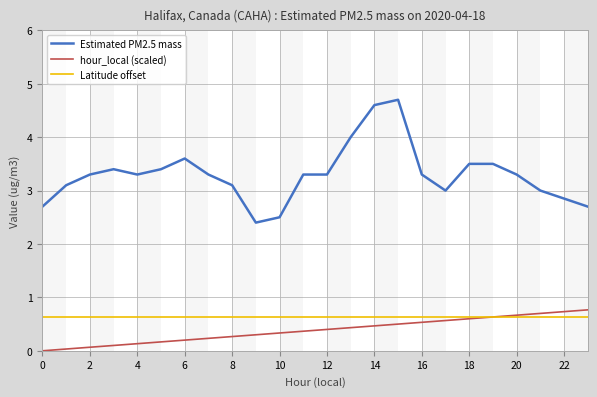

Which series has the largest range (max minus min)?

Estimated PM2.5 mass